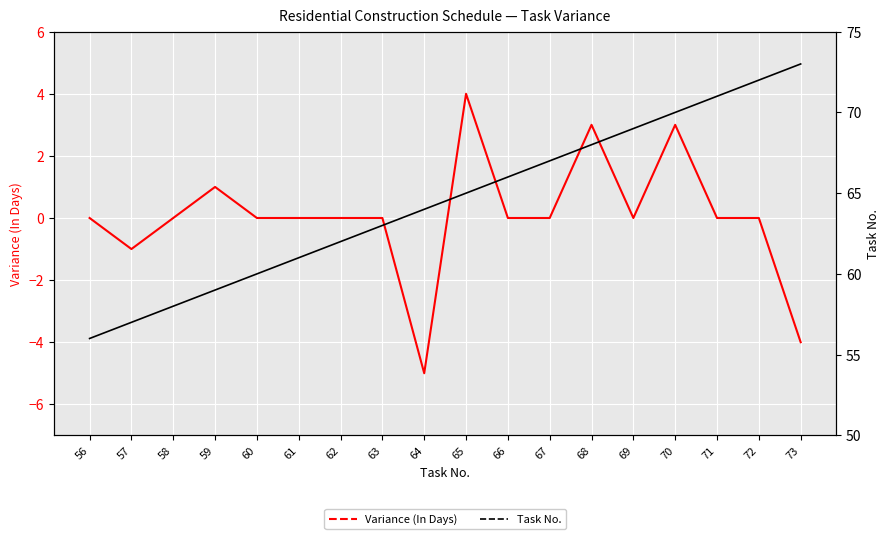

Where is Variance (In Days) nearest to the value 0?

56